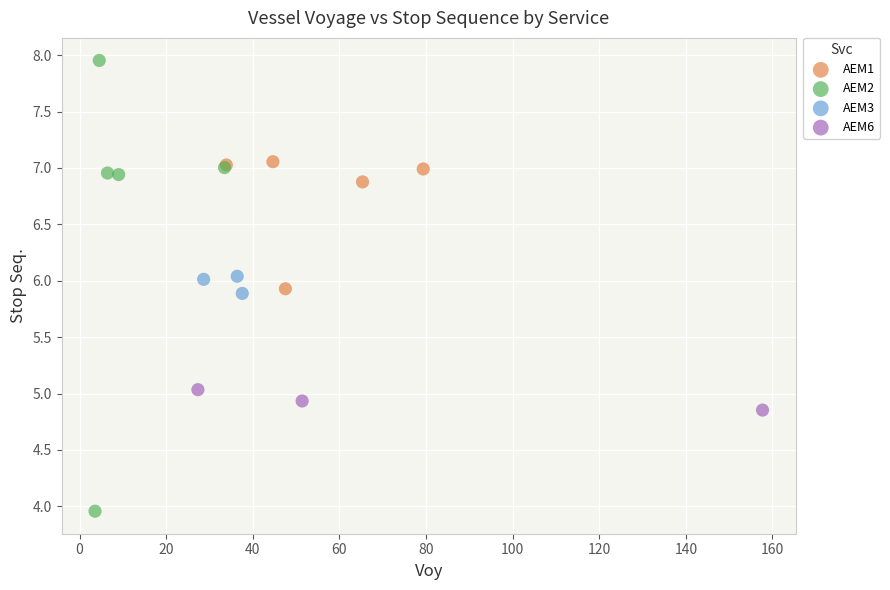

Which series reaches the maximum Y coordinate?

AEM2